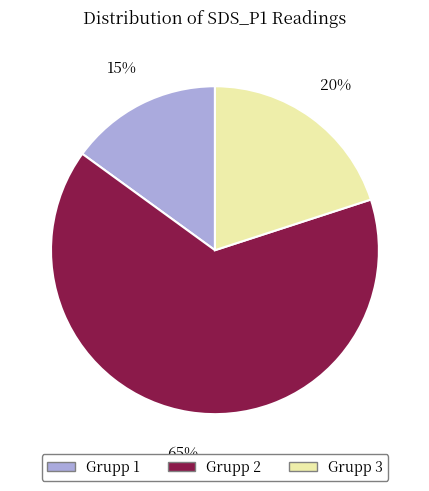

Rank the categories by value from highest to lowest.

Grupp 2, Grupp 3, Grupp 1